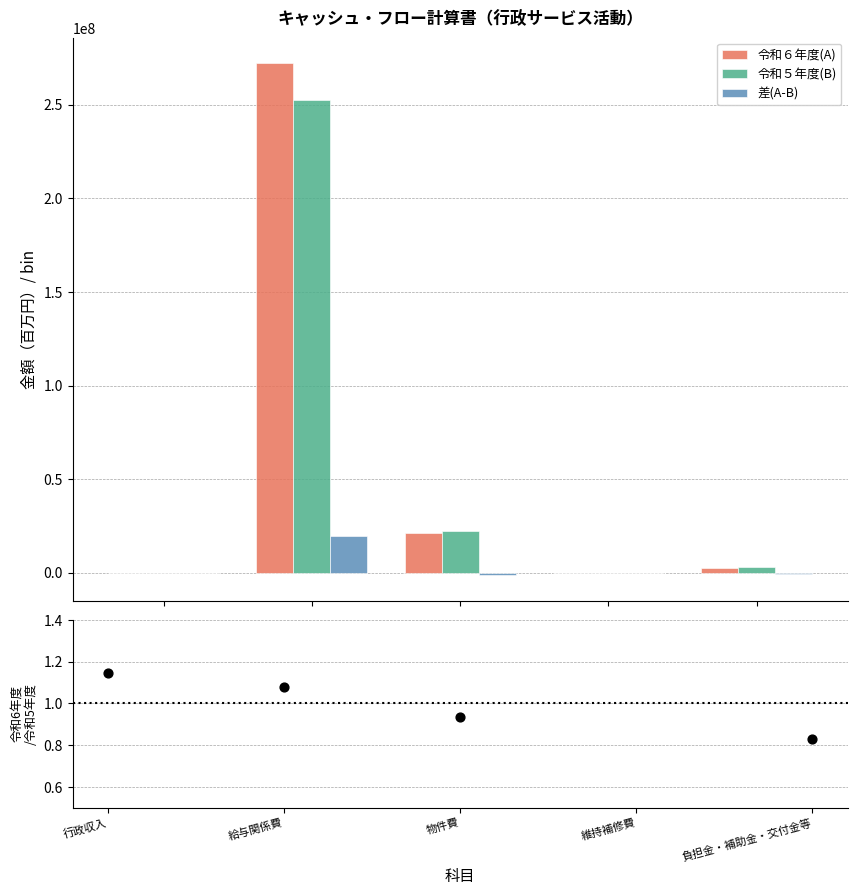

At which category is the sum across all series the highest?

給与関係費